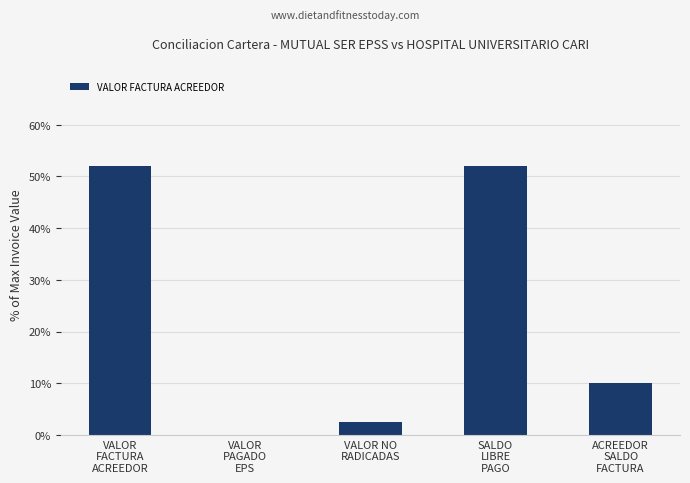

Reading right to left, what are all the values shown in this chart?

ACREEDOR
SALDO
FACTURA=10.1	SALDO
LIBRE
PAGO=52.0	VALOR NO
RADICADAS=2.4	VALOR
PAGADO
EPS=0.0	VALOR
FACTURA
ACREEDOR=52.0